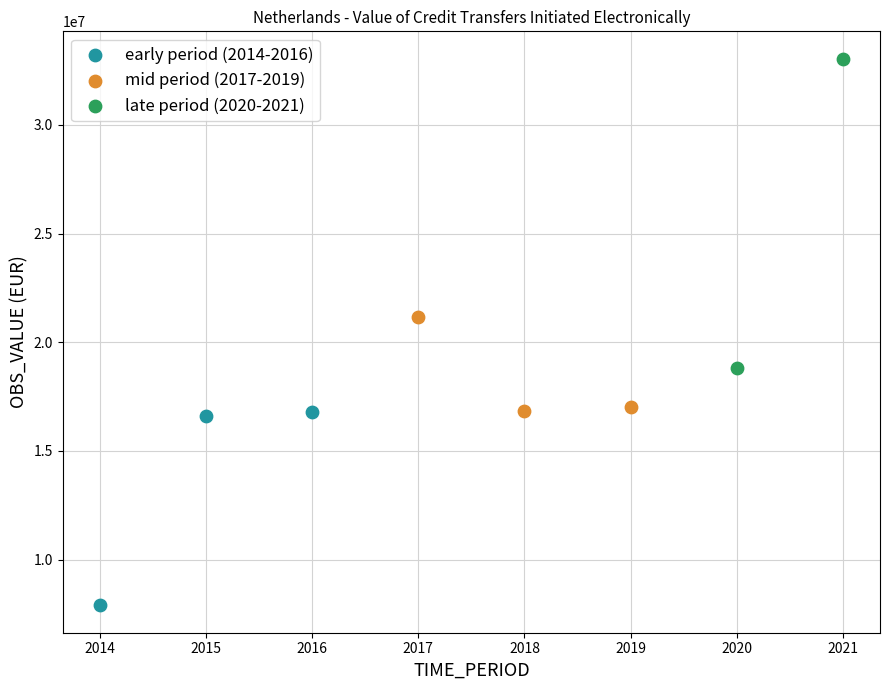

What are all the series names shown in the legend?

early period (2014-2016), mid period (2017-2019), late period (2020-2021)